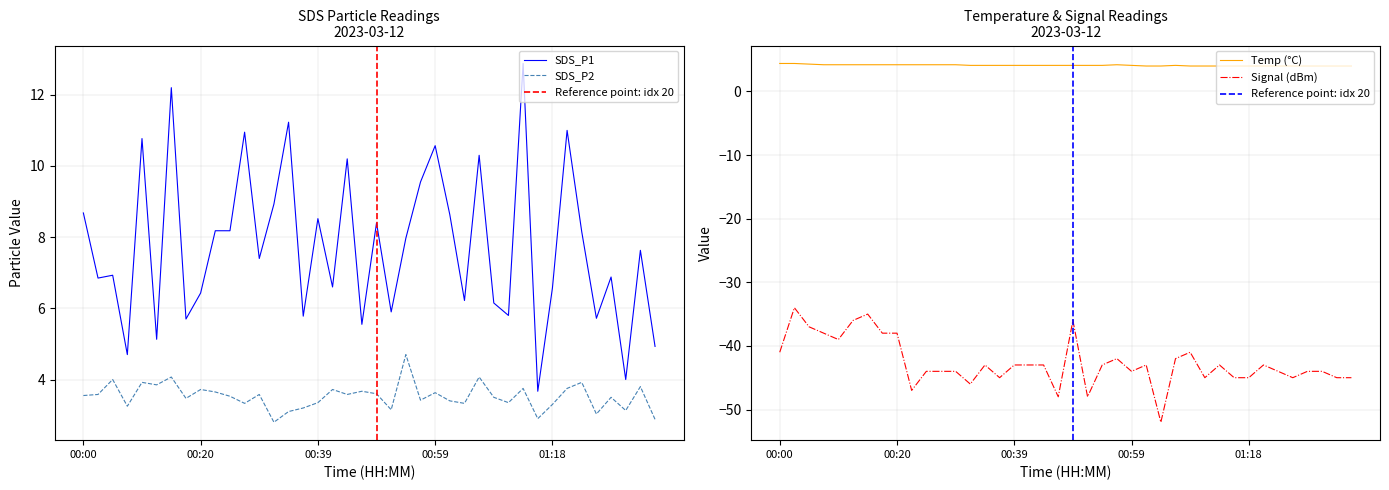

Is the value of SDS_P2 at 00:49 greater than the value of Signal at 00:24?

Yes